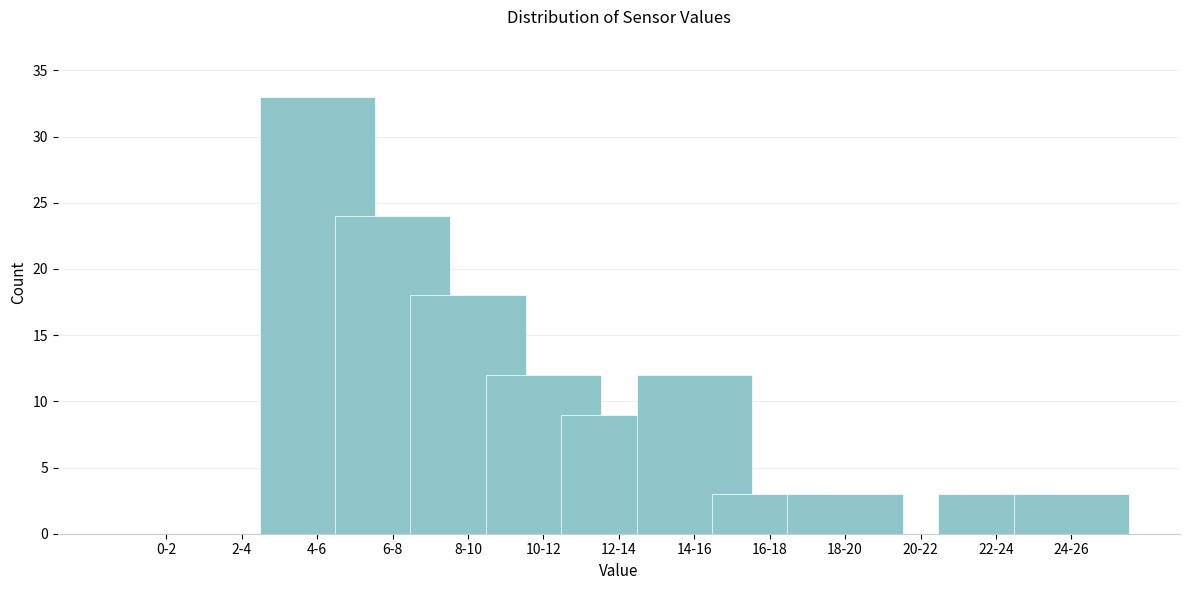

Reading left to right, transcribe all the data shown in this chart.

0-2=0	2-4=0	4-6=33	6-8=24	8-10=18	10-12=12	12-14=9	14-16=12	16-18=3	18-20=3	20-22=0	22-24=3	24-26=3